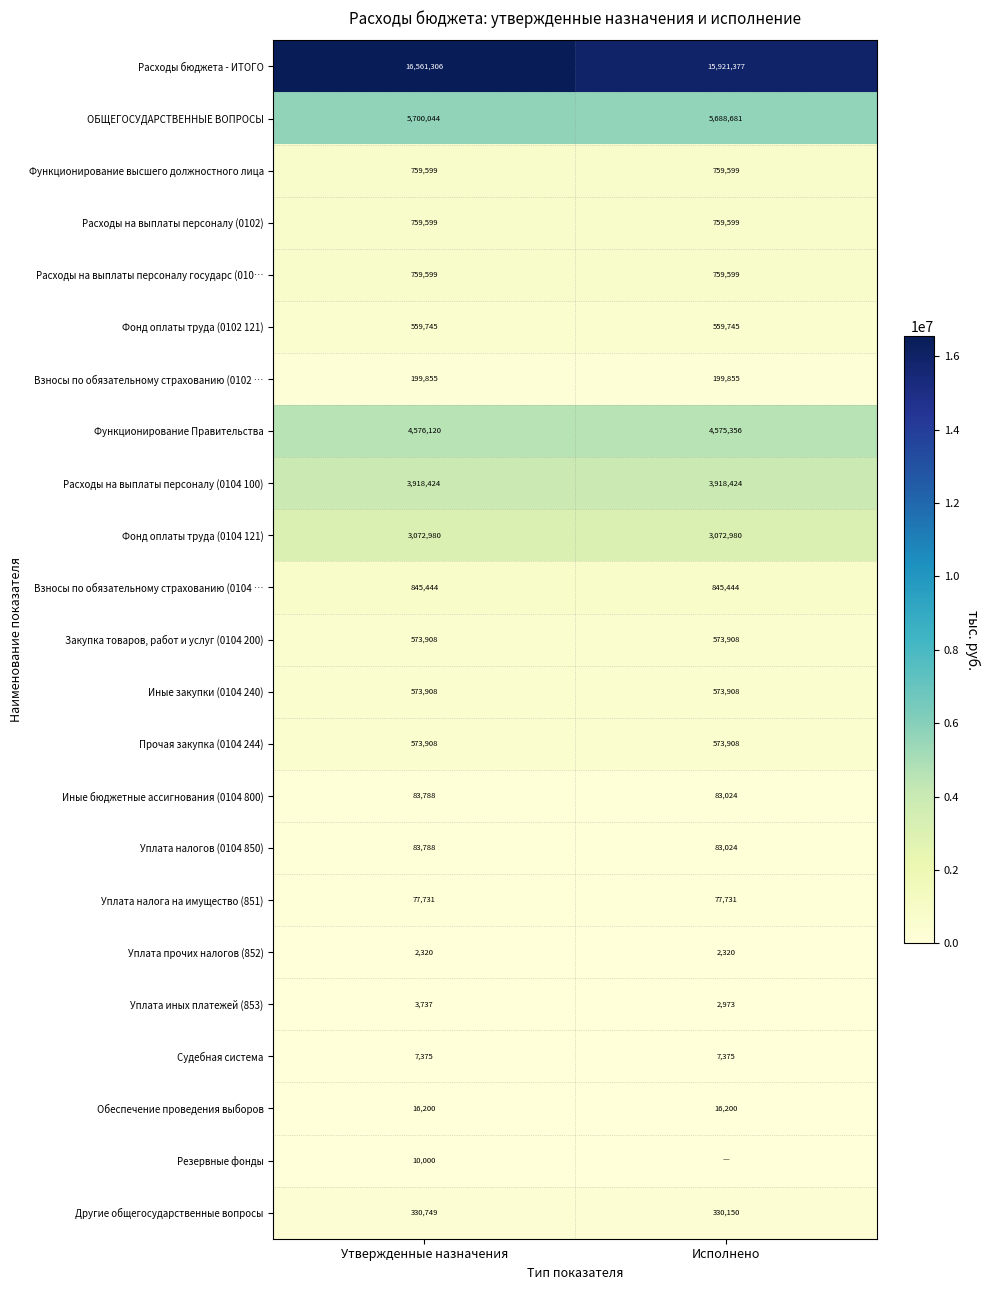

At which label does ОБЩЕГОСУДАРСТВЕННЫЕ ВОПРОСЫ reach its peak?

Утвержденные назначения